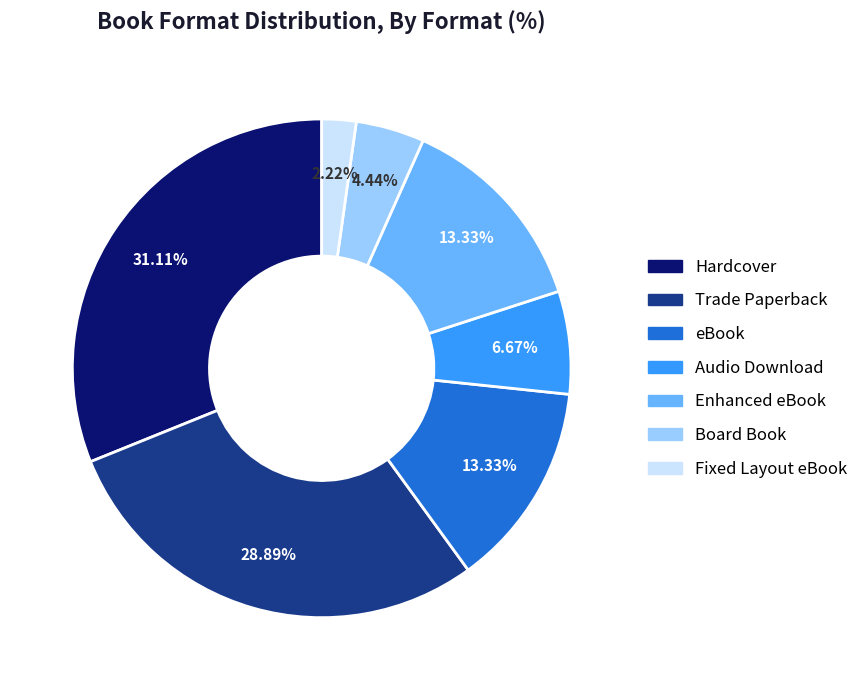

The Board Book slice represents 4% of the pie. True or false?

True